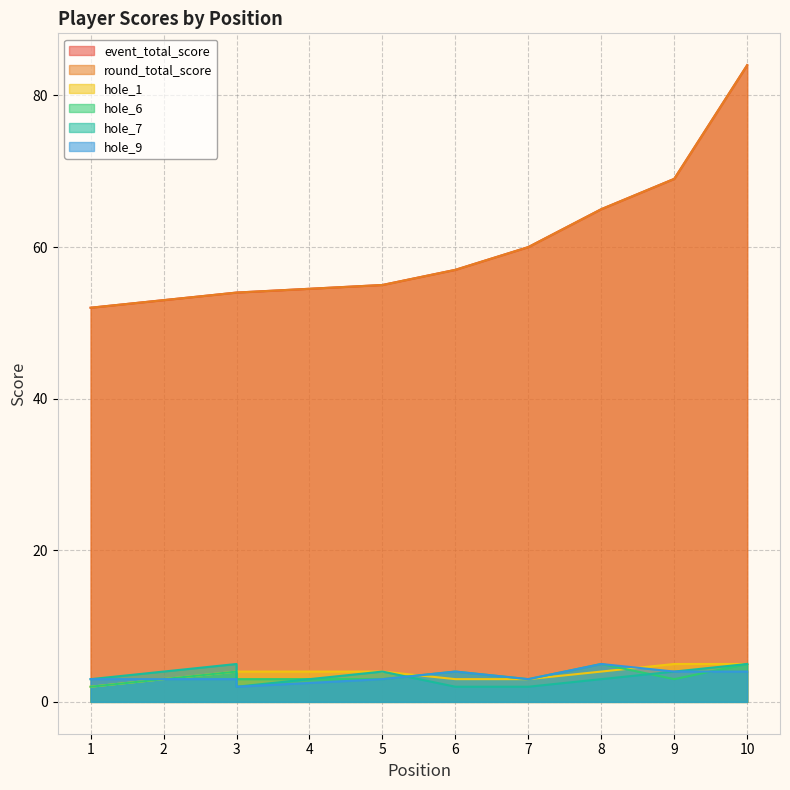

What is the approximate value of round_total_score at 6?

57